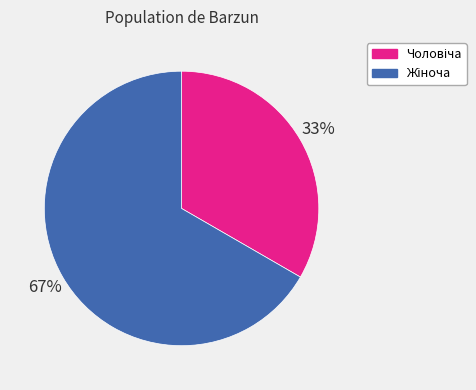

Is there a majority slice in this chart?

Yes